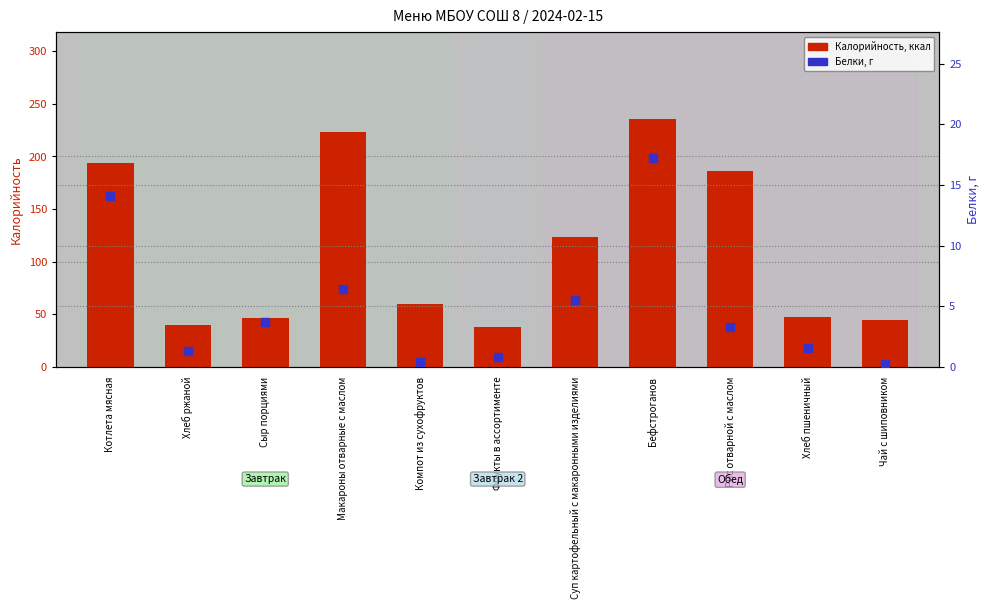

Is the value of Калорийность at Компот из сухофруктов greater than the value of Белки at Сыр порциями?

Yes